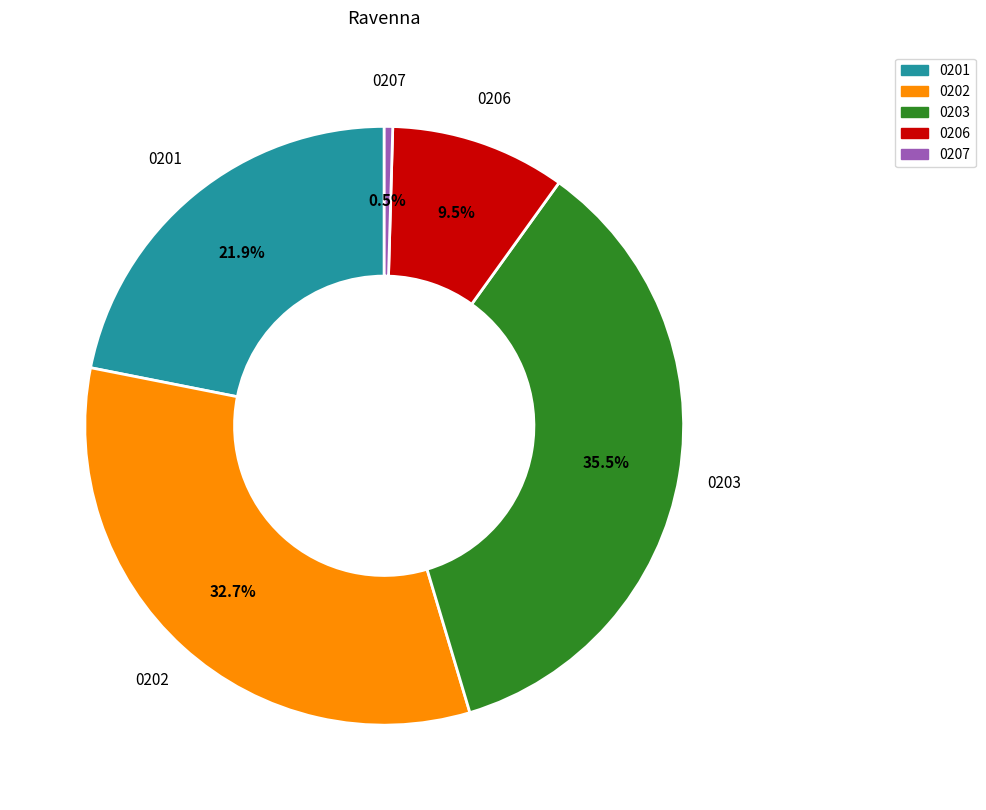

How many segments does this pie chart have?

5